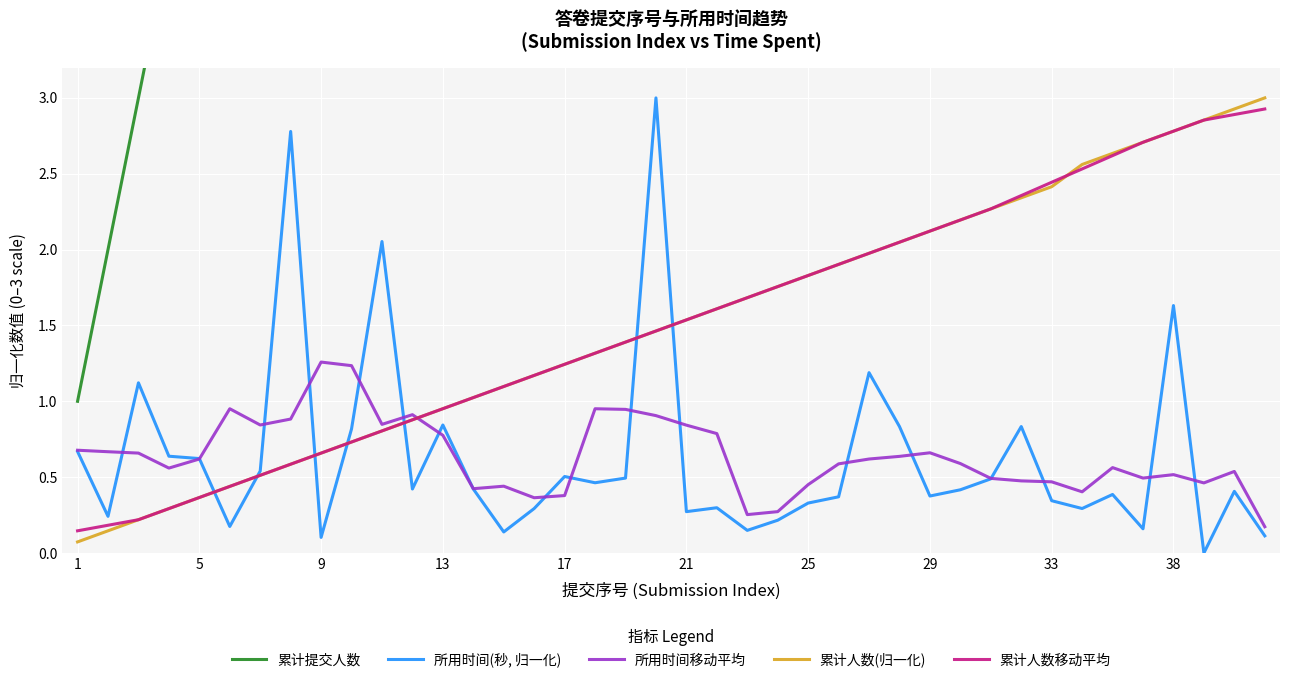

The 累计提交人数 series shows 1.0 at 1. True or false?

True